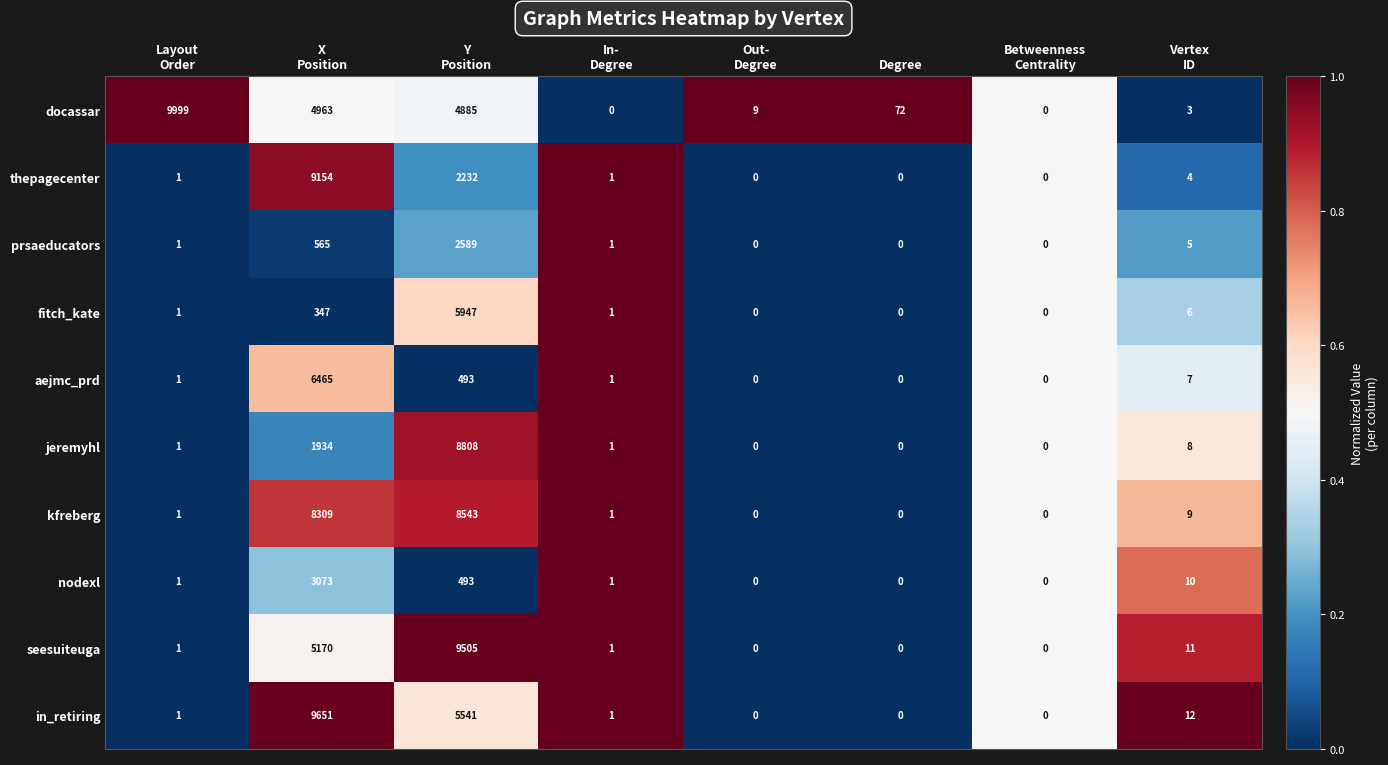

What is the maximum value for in_retiring?

9651